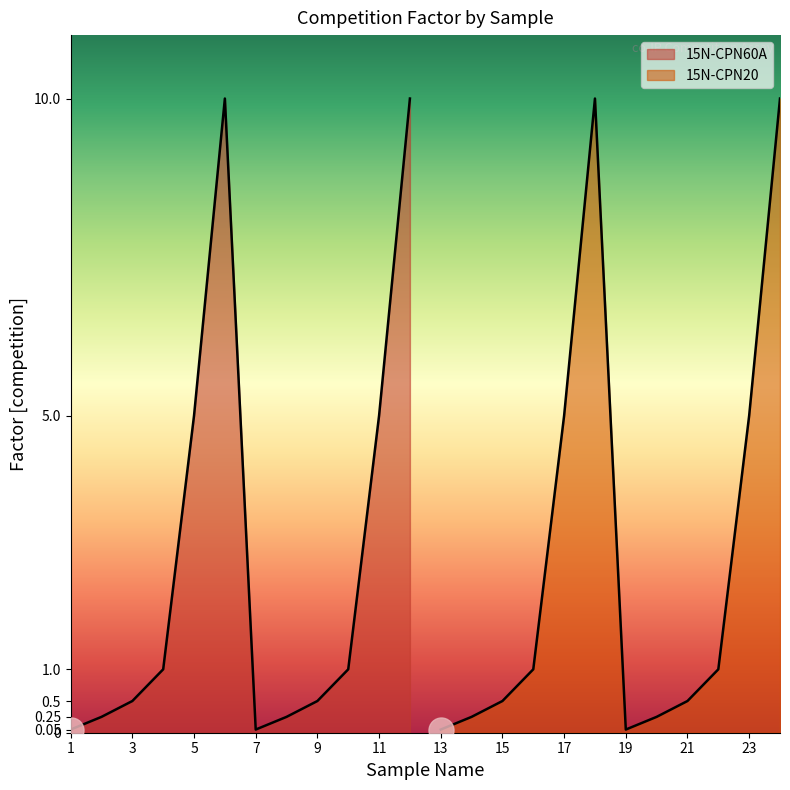

In 15N-CPN60A, how many points are higher than both neighbors (excluding endpoints)?

1